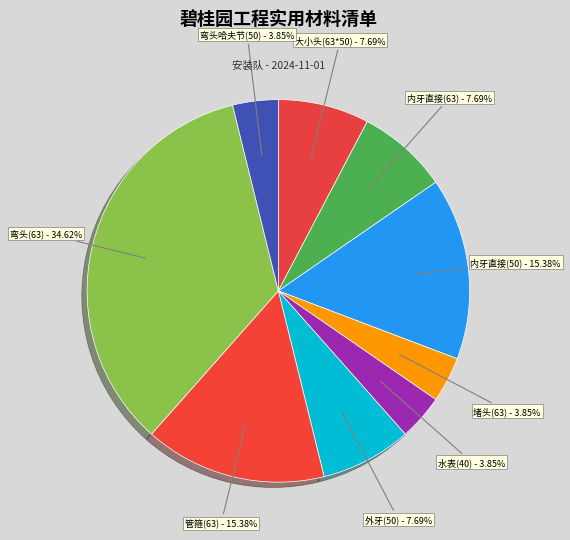

Is it true that 管箍(63) is 15% of the pie?

True